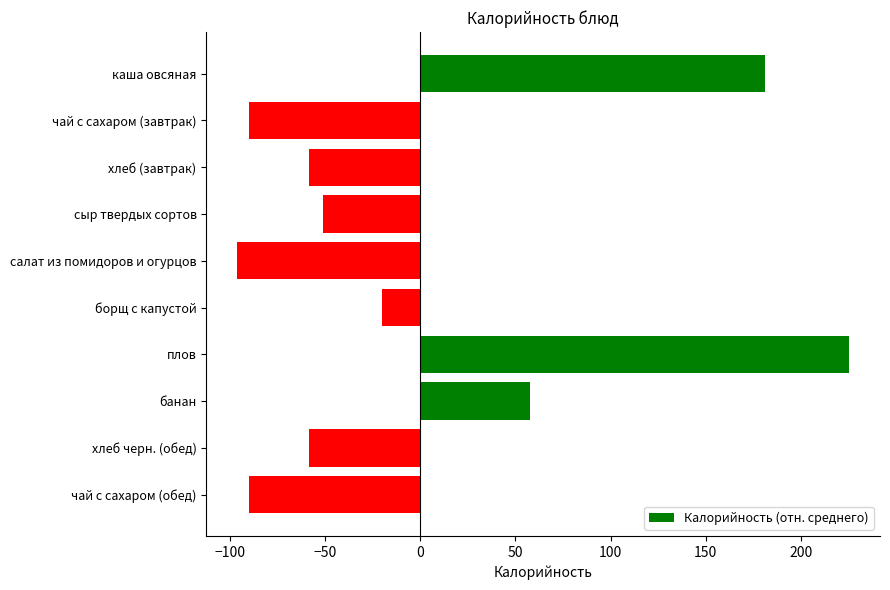

How many values are below -51?

6